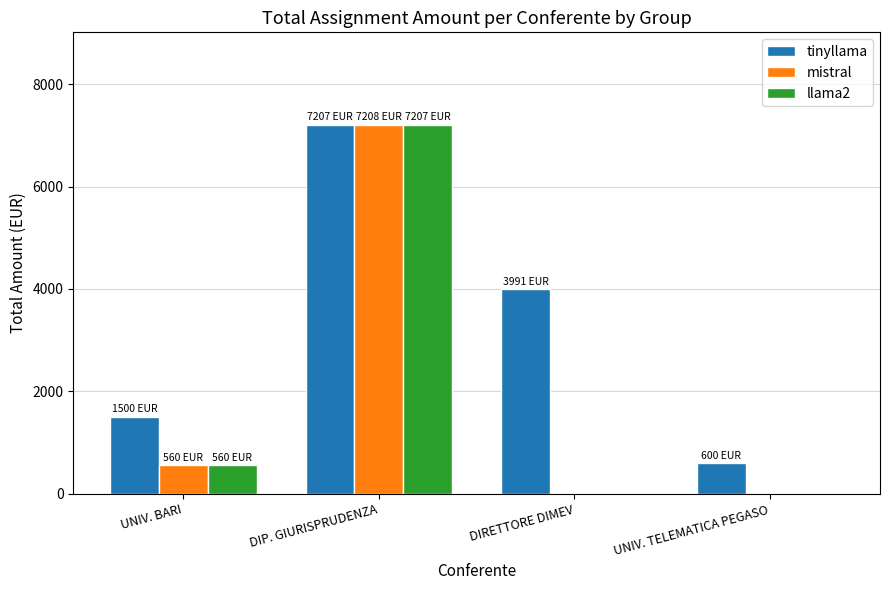

Which series changed the most between DIRETTORE DIMEV and UNIV. TELEMATICA PEGASO?

tinyllama